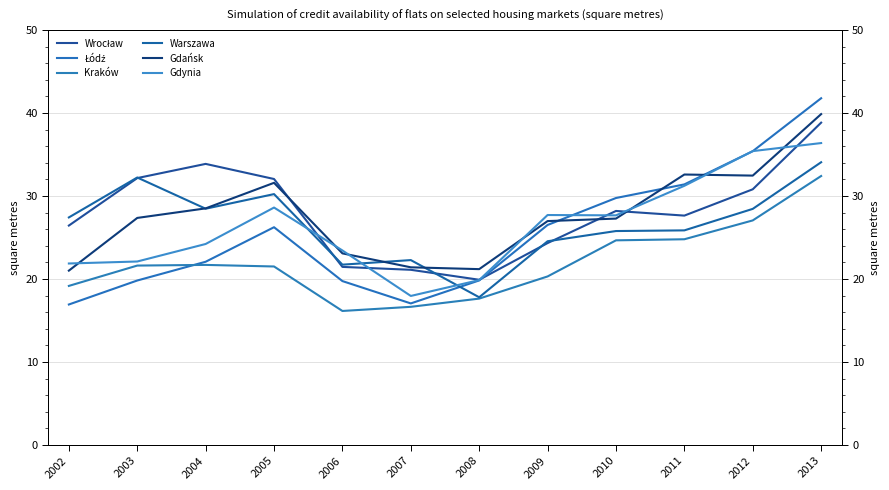

Is it true that Wrocław equals 27.6 at 2011?

True